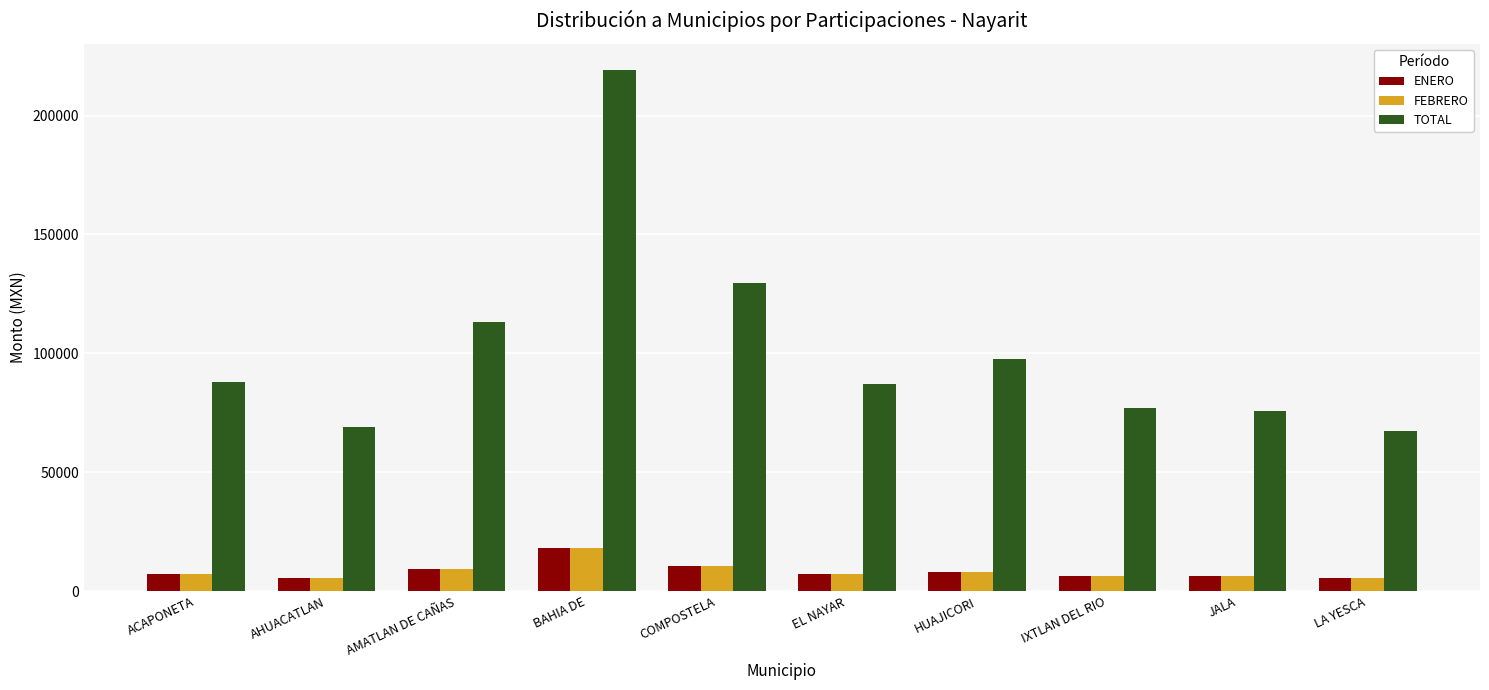

What is the total value across all series at IXTLAN DEL RIO?

89685.9